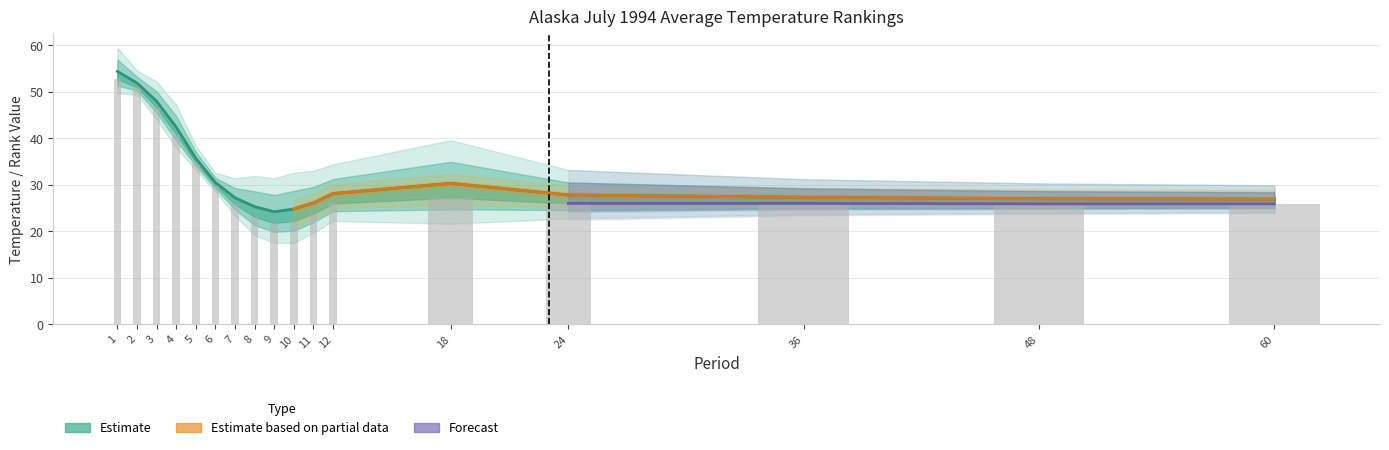

What is the sum of the Value values at 48 and 24?

54.8